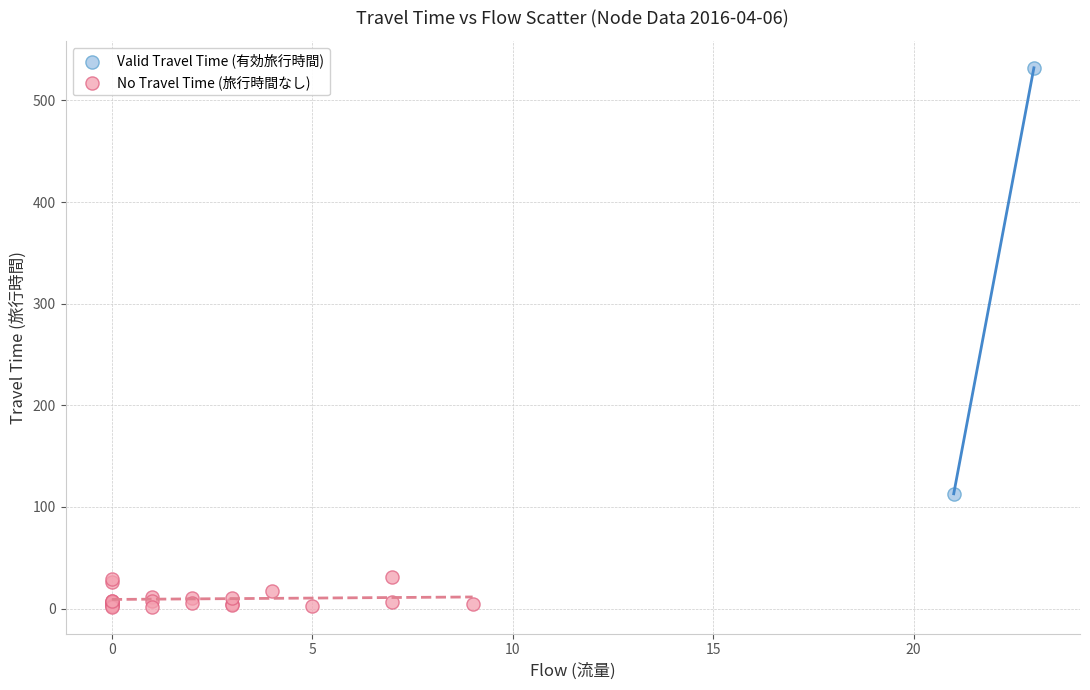

What are all the series names shown in the legend?

Valid Travel Time (有効旅行時間), No Travel Time (旅行時間なし)